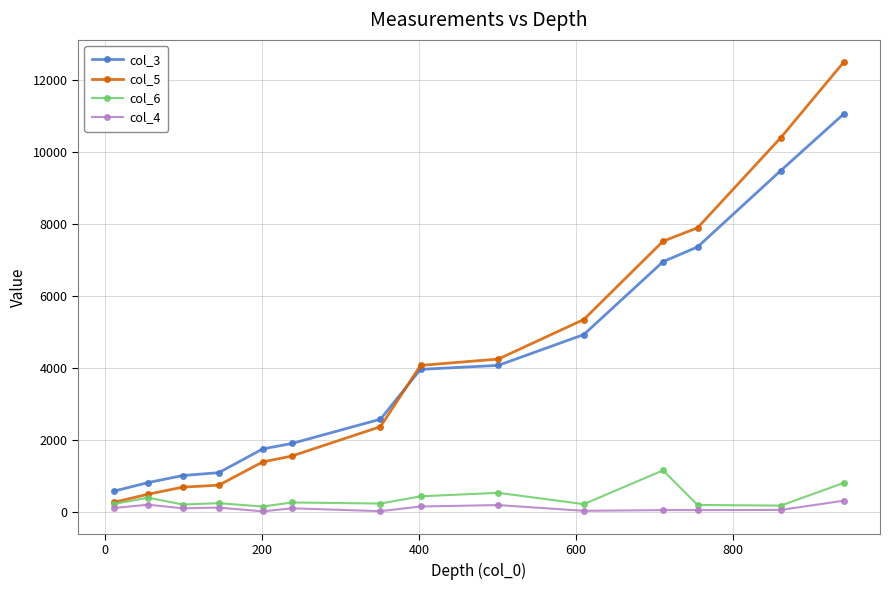

True or false: col_4 and col_3 cross at least once.

False